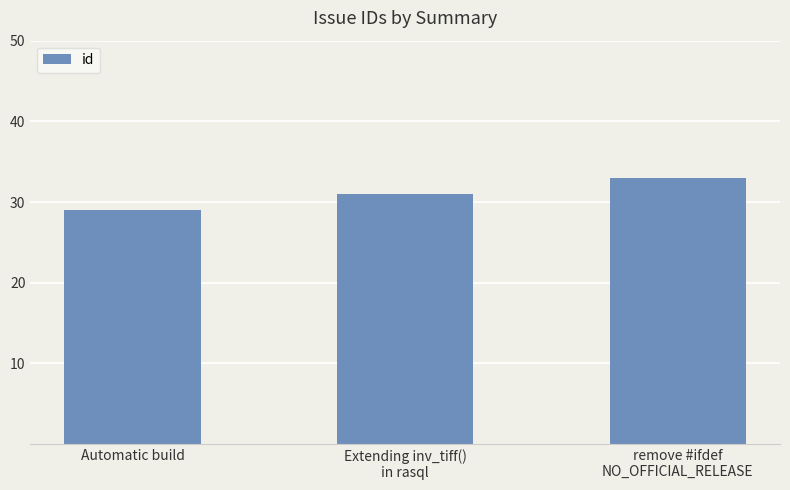

Reading right to left, what are all the values shown in this chart?

remove #ifdef
NO_OFFICIAL_RELEASE=33	Extending inv_tiff()
in rasql=31	Automatic build=29